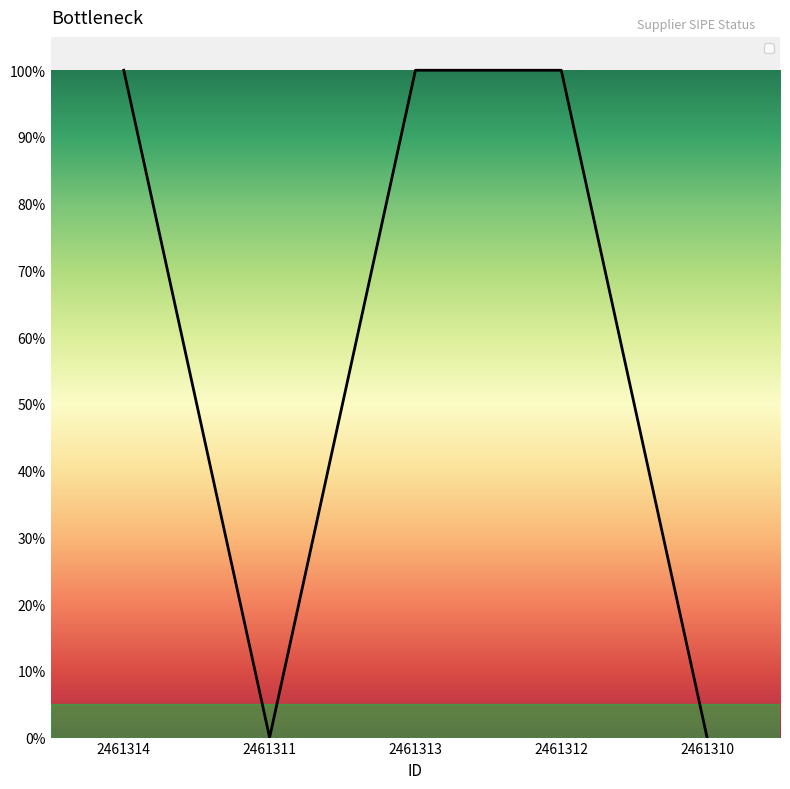

The value at 2461314 is 0. True or false?

False